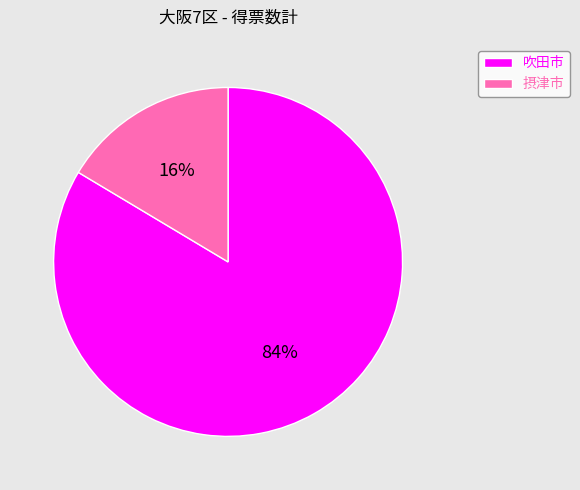

How many slices are in this pie chart?

2